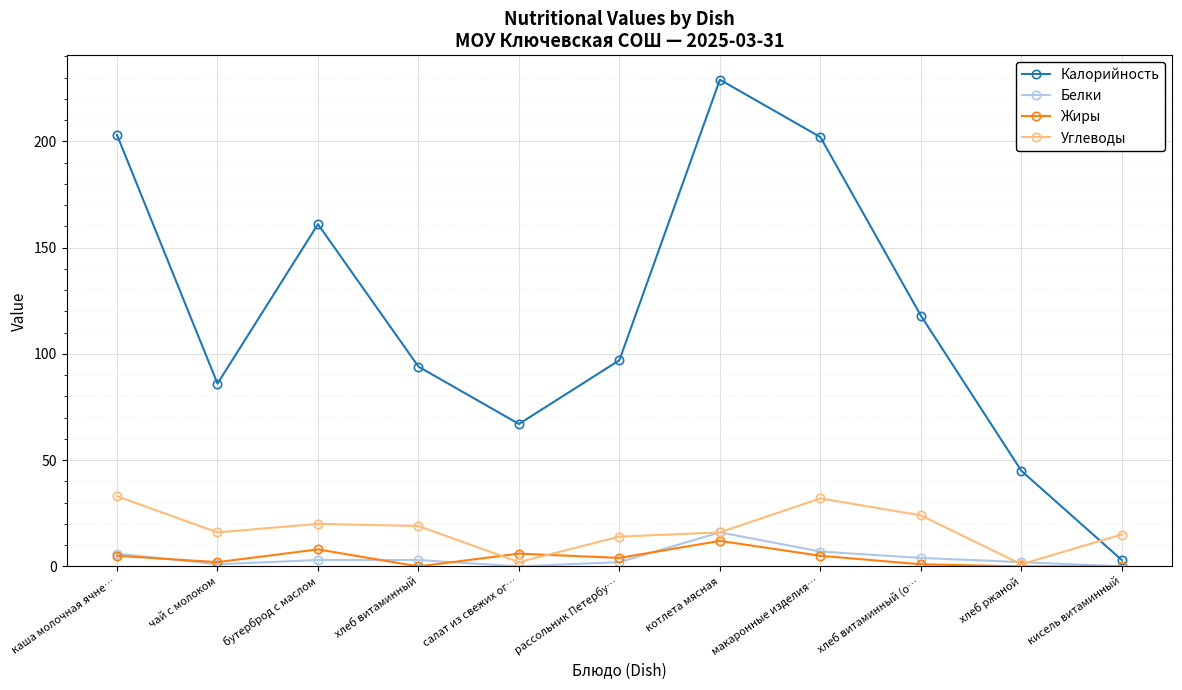

Where do Углеводы and Жиры first cross each other?

хлеб витаминный and салат из свежих ог…